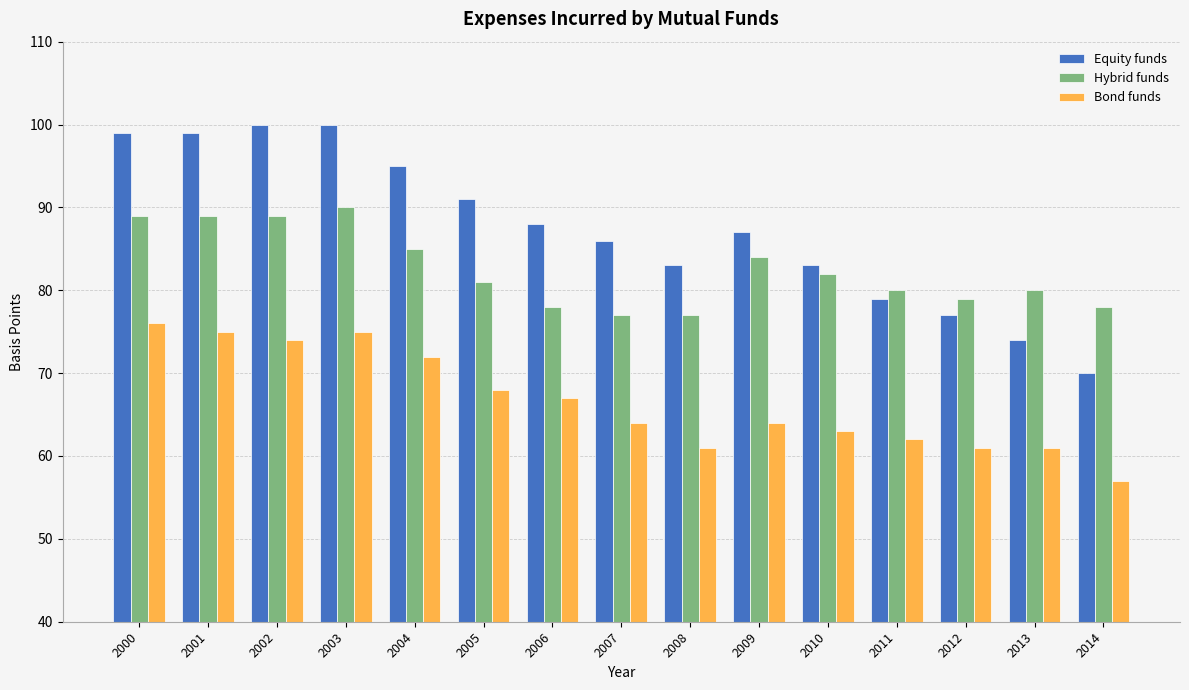

List the series in order of their overall mean, highest first.

Equity funds, Hybrid funds, Bond funds